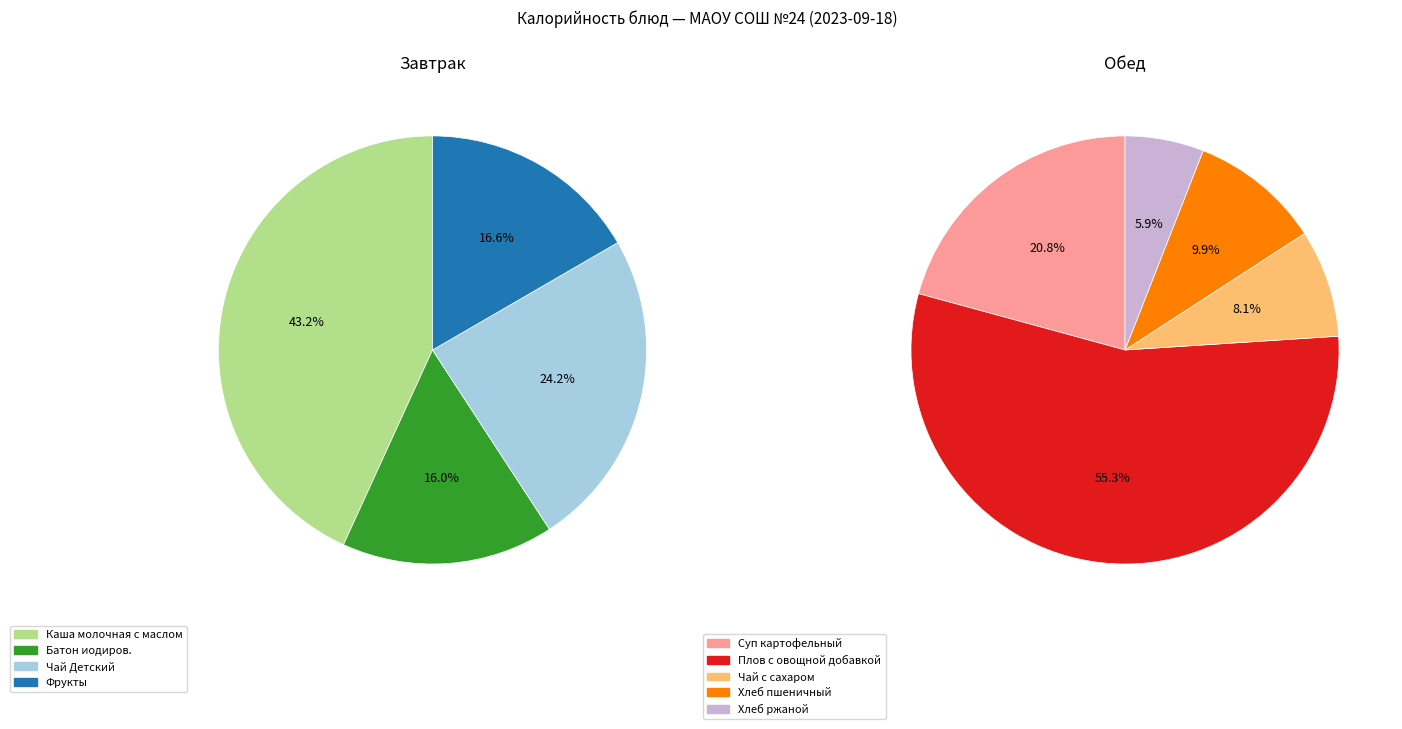

Is it true that Фрукты is 17% of the pie?

True